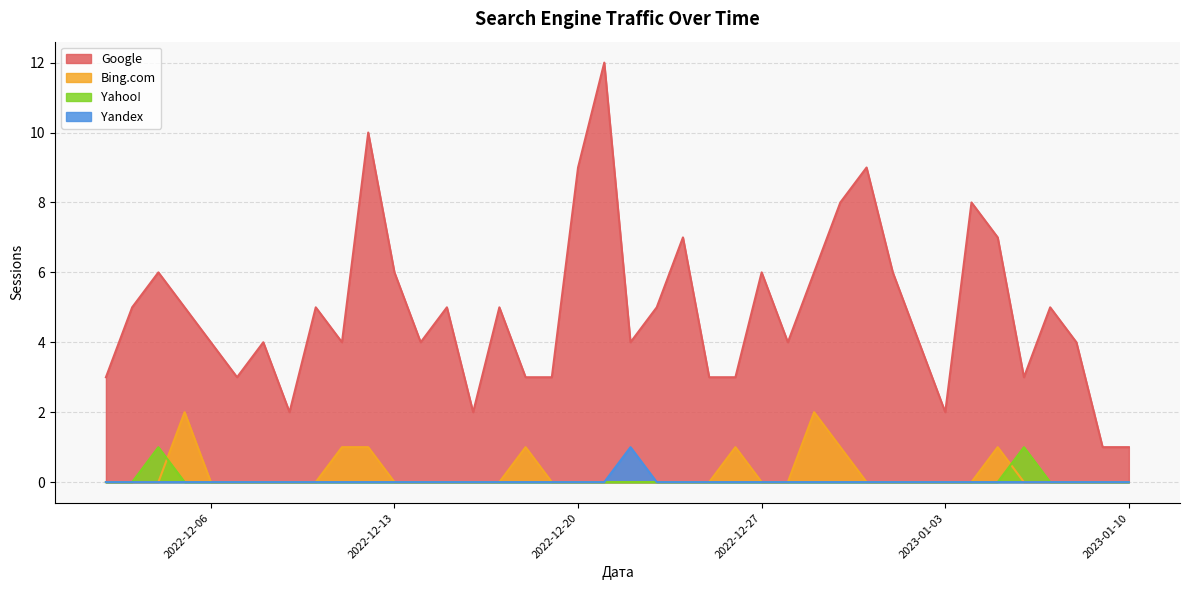

Which series has the largest range (max minus min)?

Google